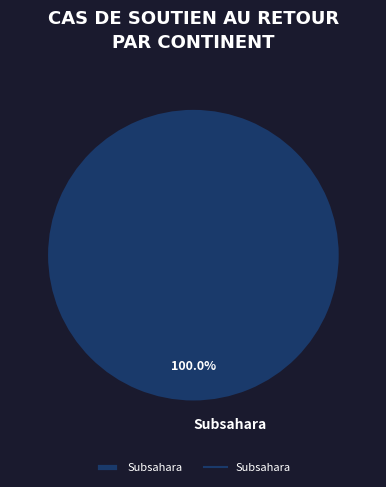

Does Subsahara represent more than half of the total?

Yes